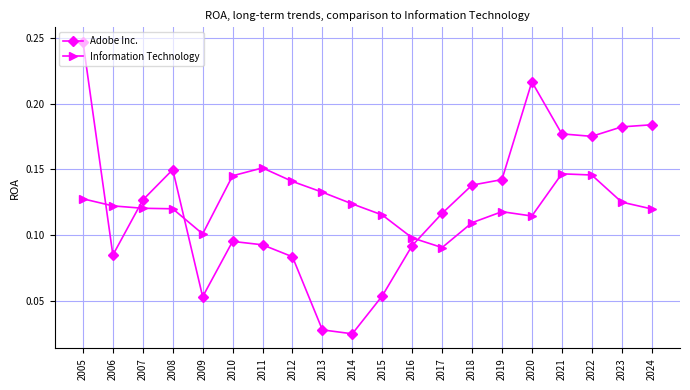

What is the total value across all series at 2021?

0.3